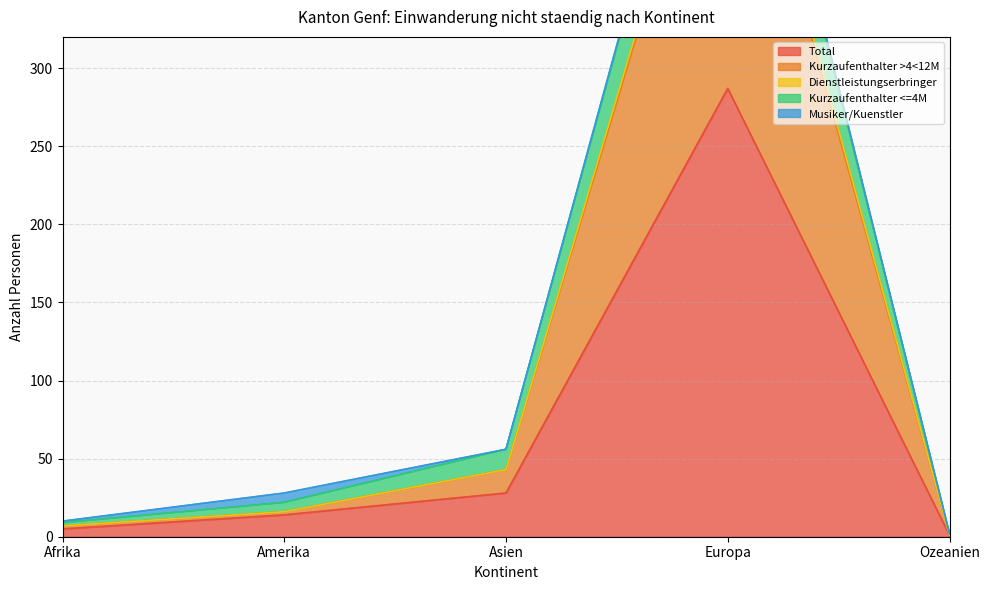

What is the smallest value displayed?

1